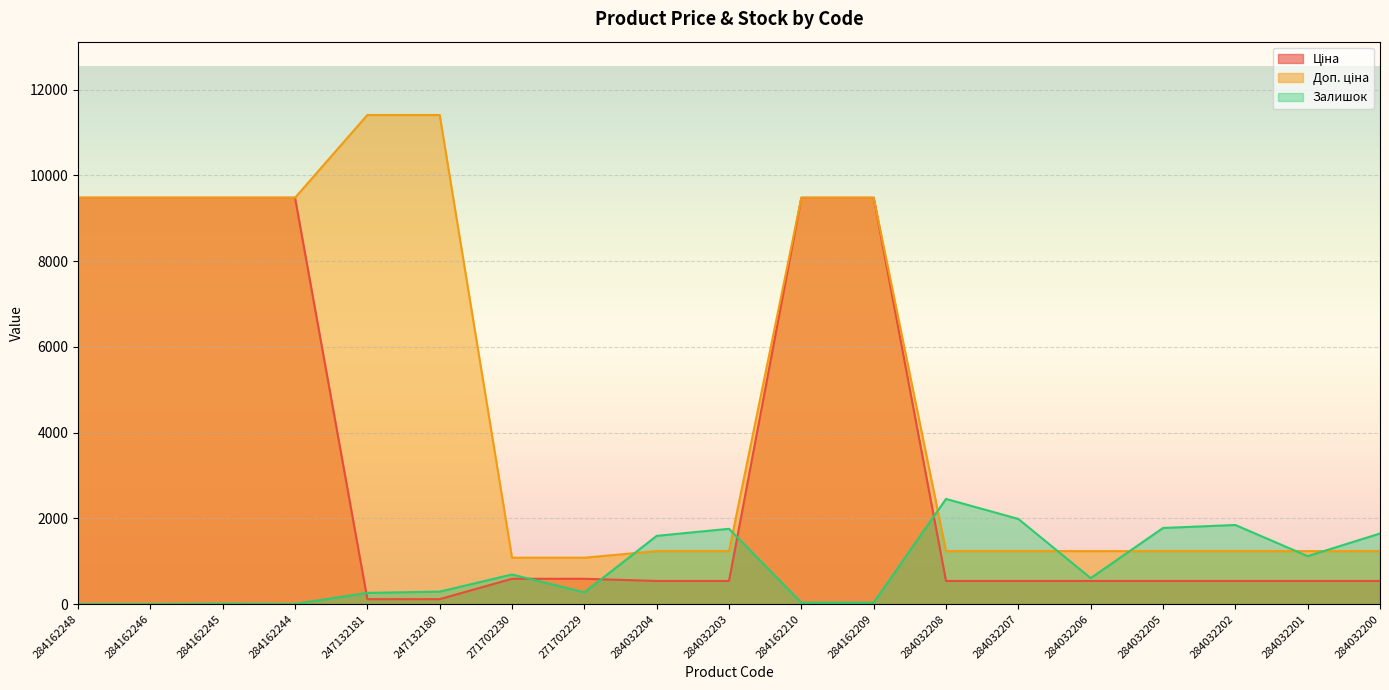

How many categories are shown in the chart?

19